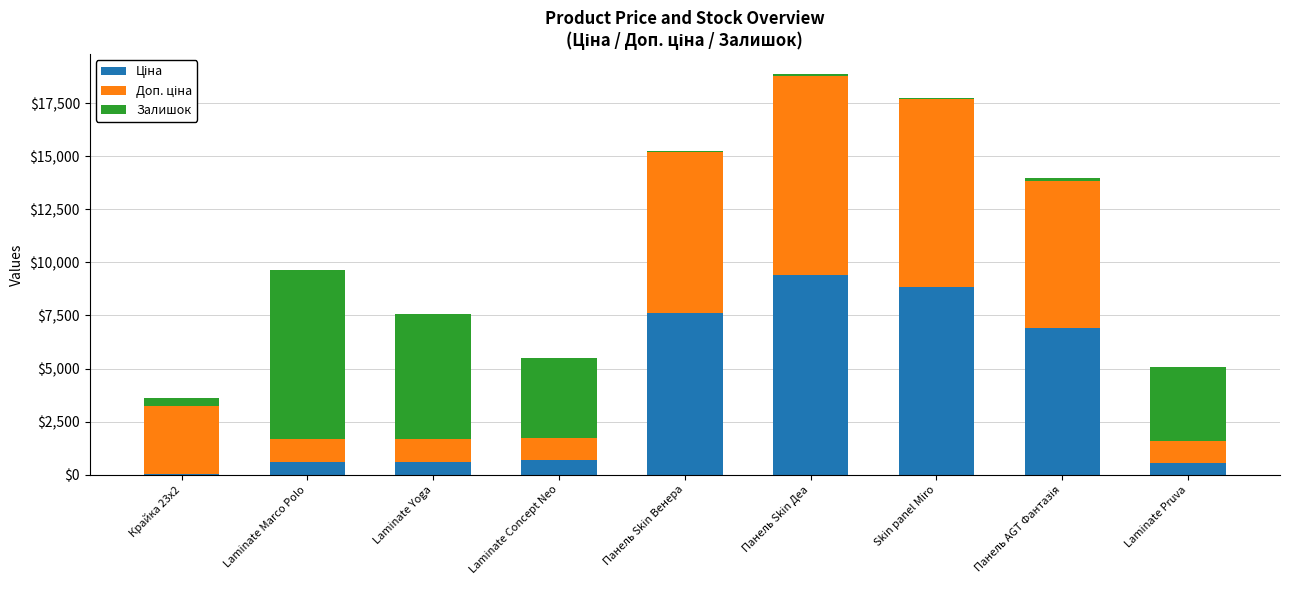

What is the total value across all series at Laminate Concept Neo?

5515.3